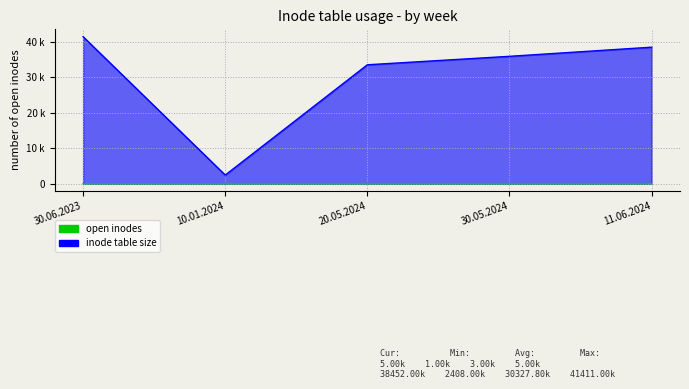

Reading right to left, list all the values displayed in this chart.

open inodes: 5	4	3	2	1
inode table size: 38452	35877	33491	2408	41411